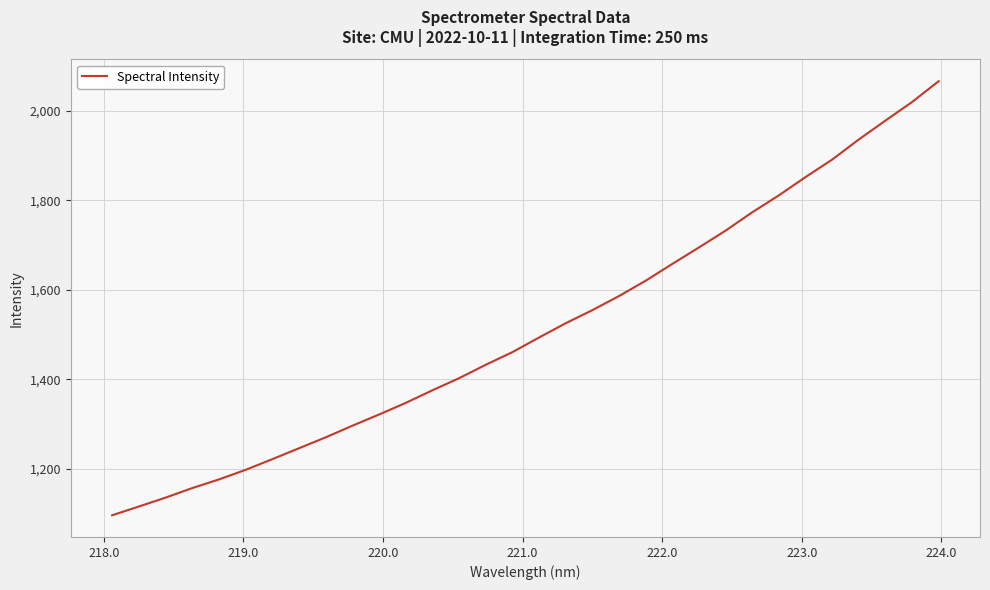

What is the difference between the maximum and minimum values?

969.9